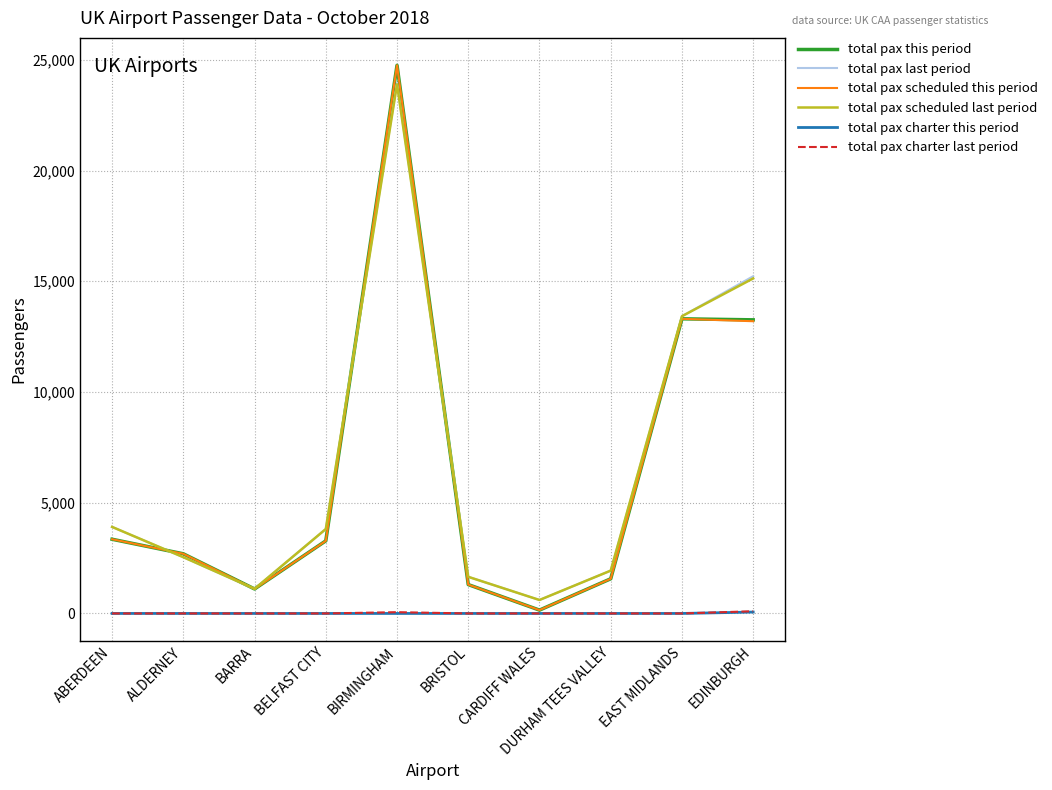

True or false: total pax scheduled last period and total pax charter this period cross at least once.

False